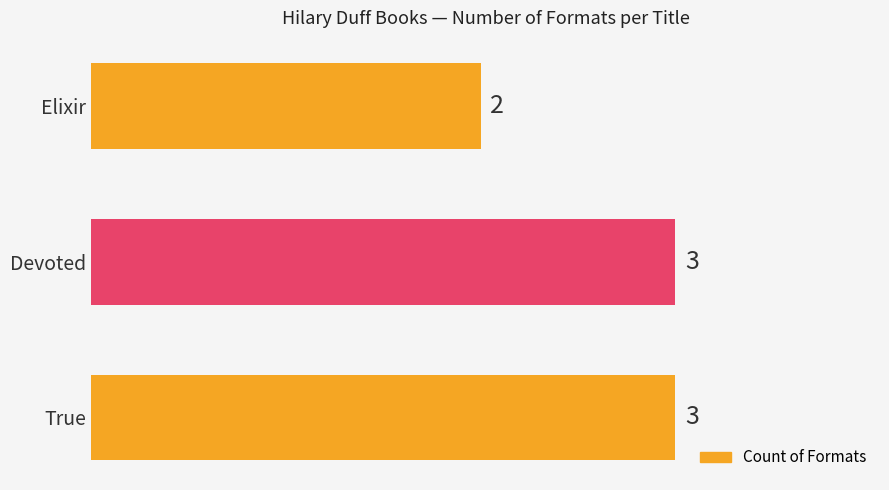

At which label is the value closest to 2?

Elixir